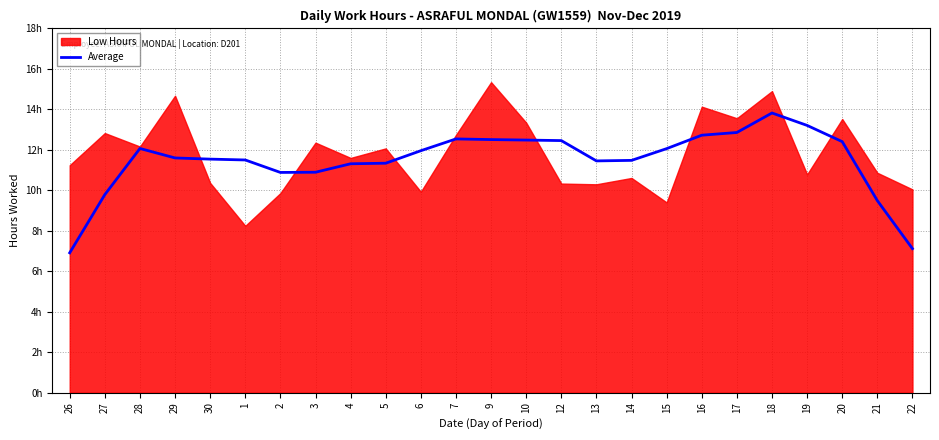

Between 19 and 29, which is larger?

19